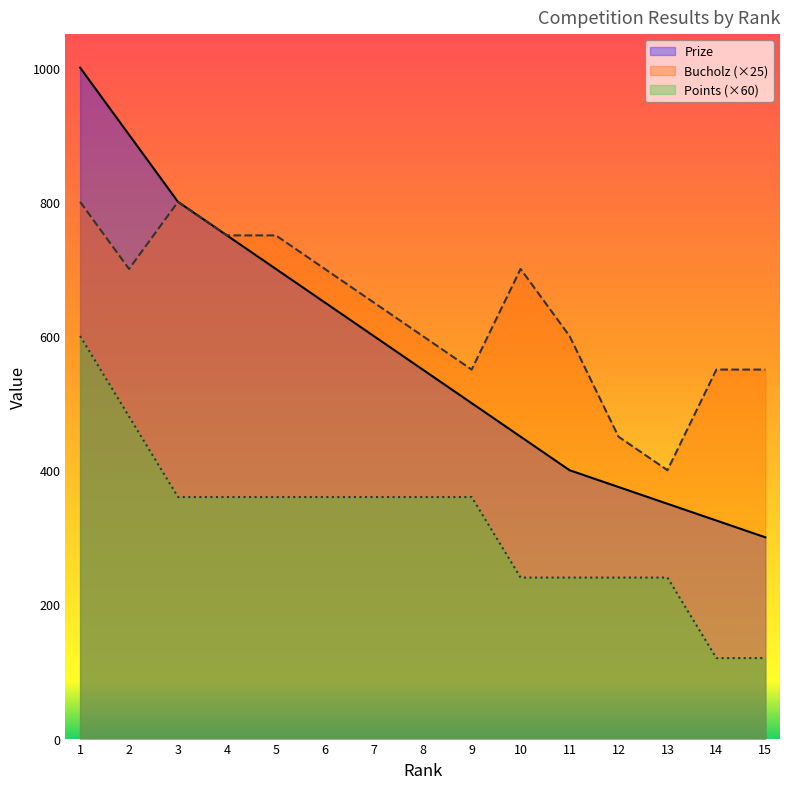

At which label is Prize closest to 650?

6